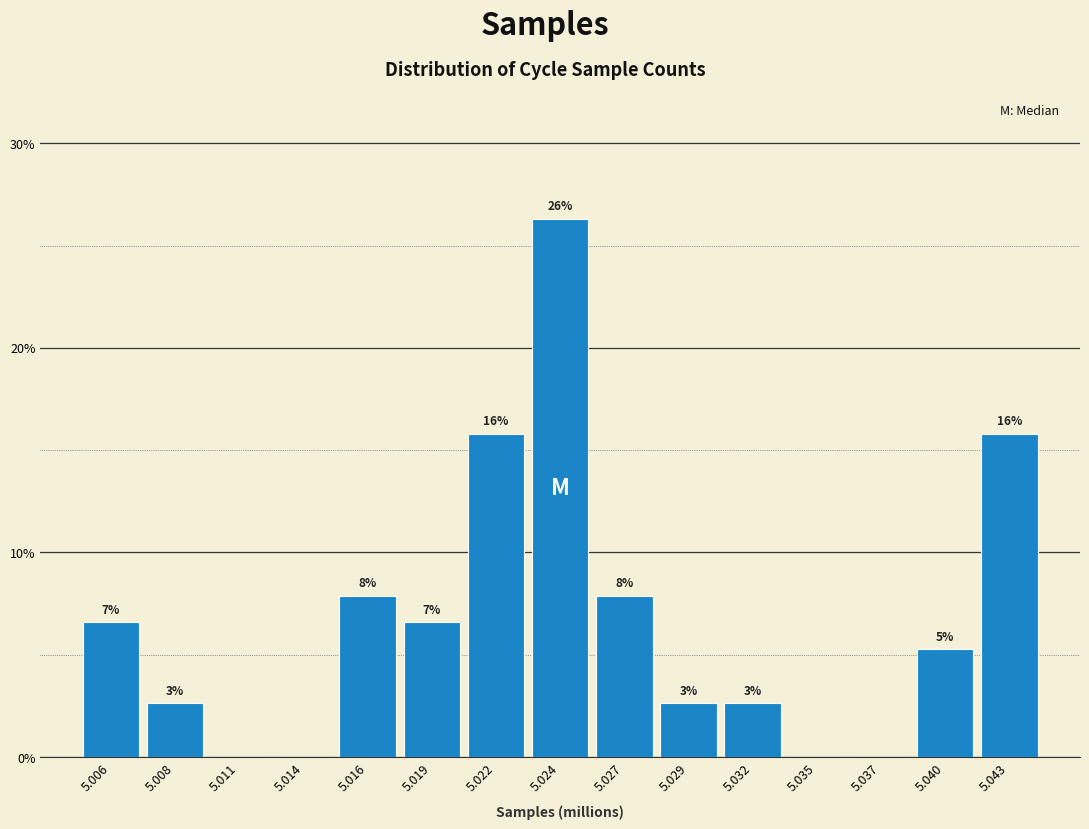

Are the bars horizontal?

No